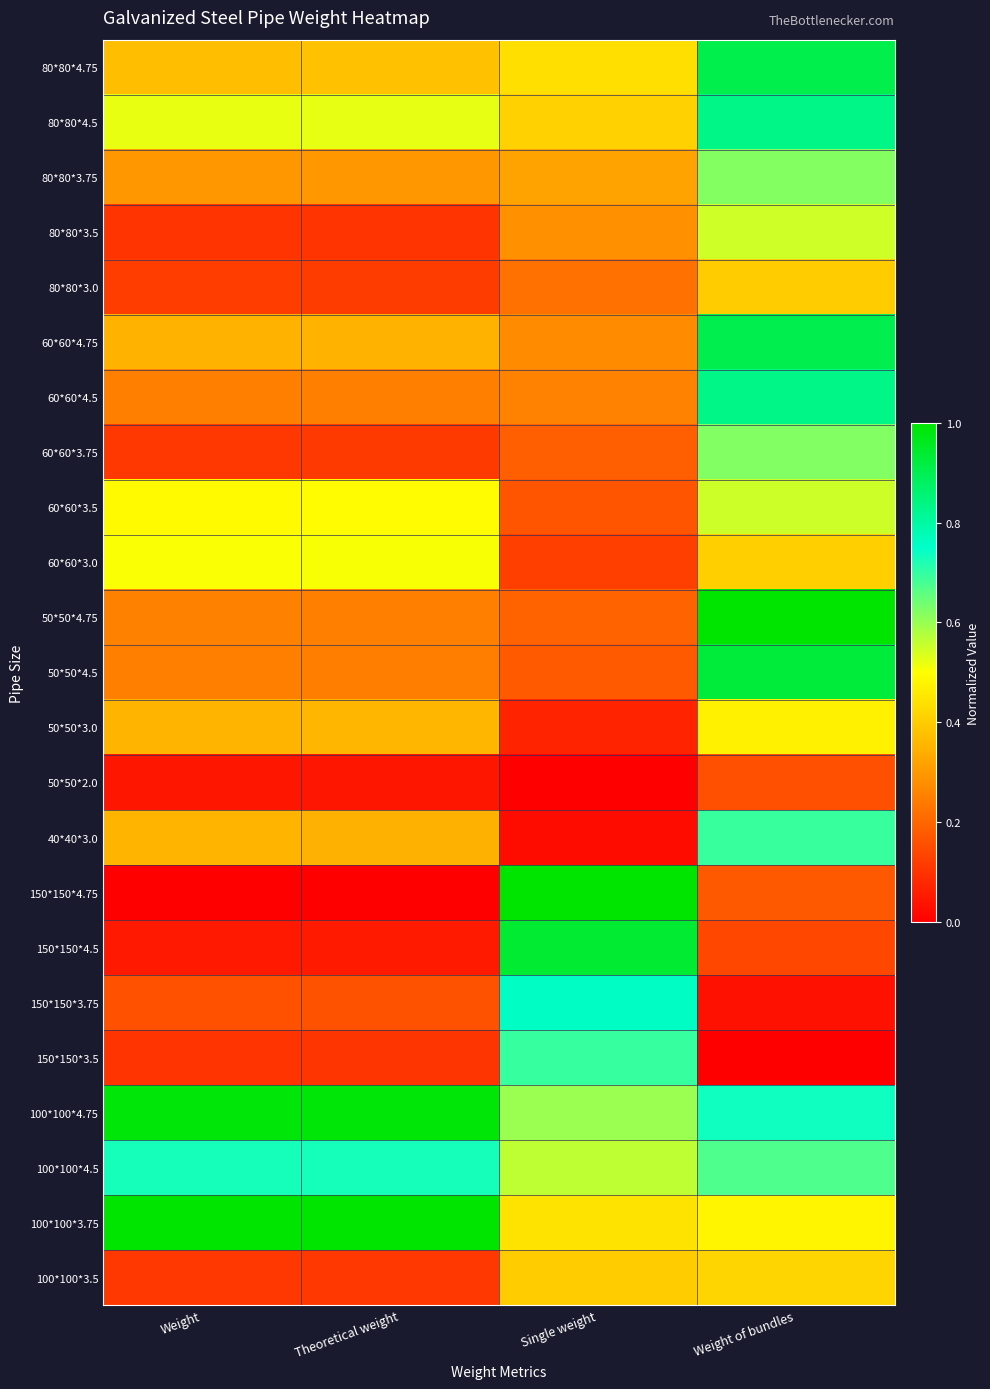

At which category does the chart reach its peak across all series?

Weight of bundles